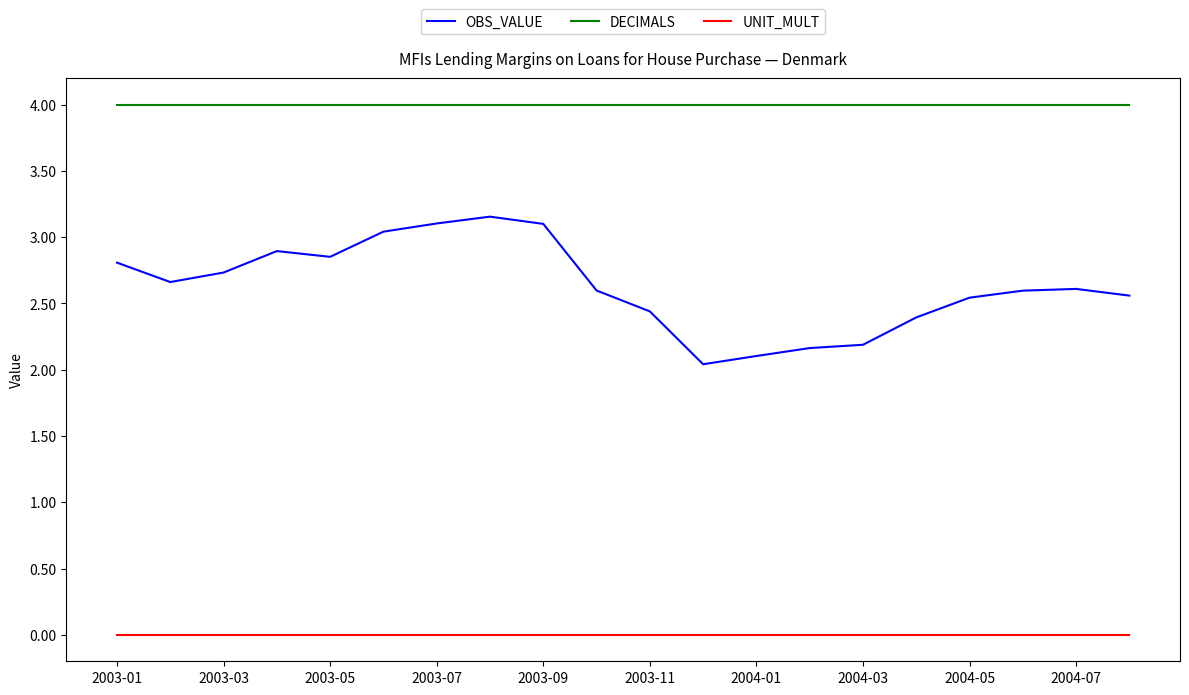

Which series has the widest spread of values?

OBS_VALUE